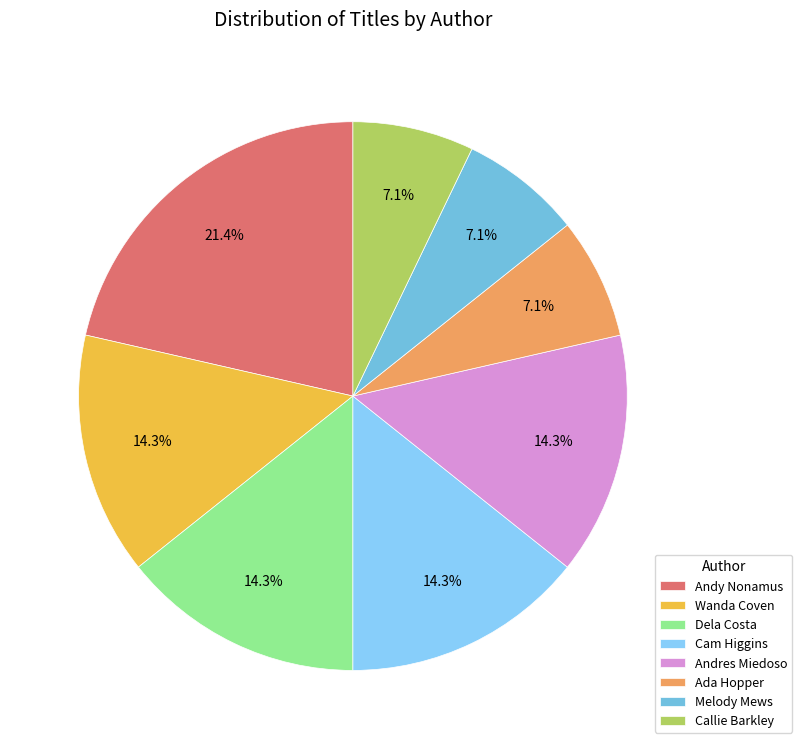

What is the largest slice in the pie chart?

Andy Nonamus